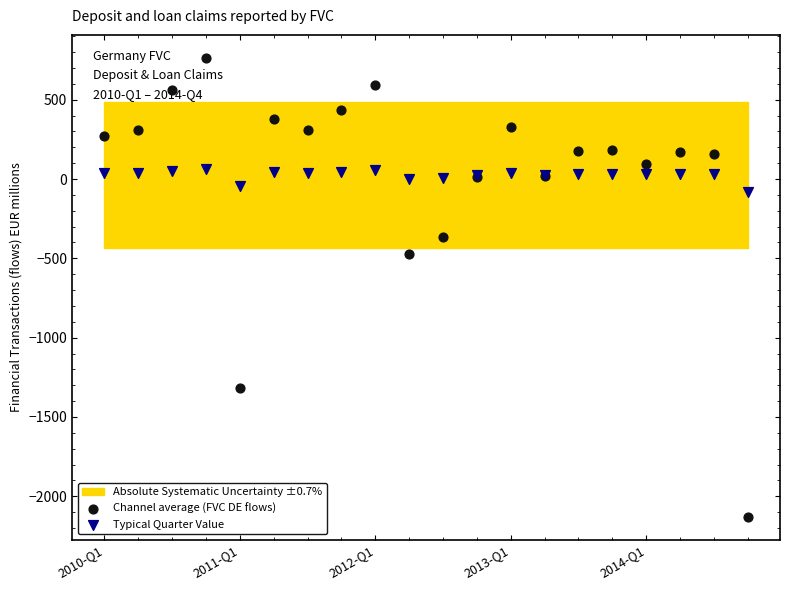

At how many categories does at least one series exceed -1550?

20